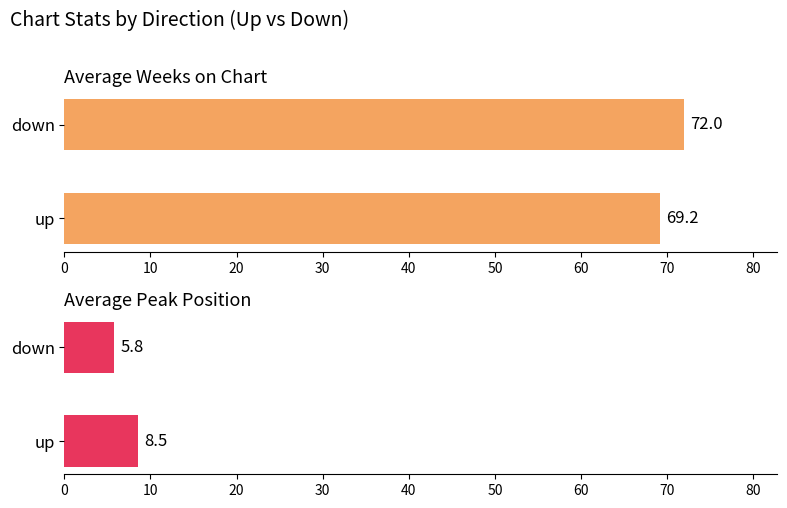

How many data points in Average Peak Position are less than 8?

1